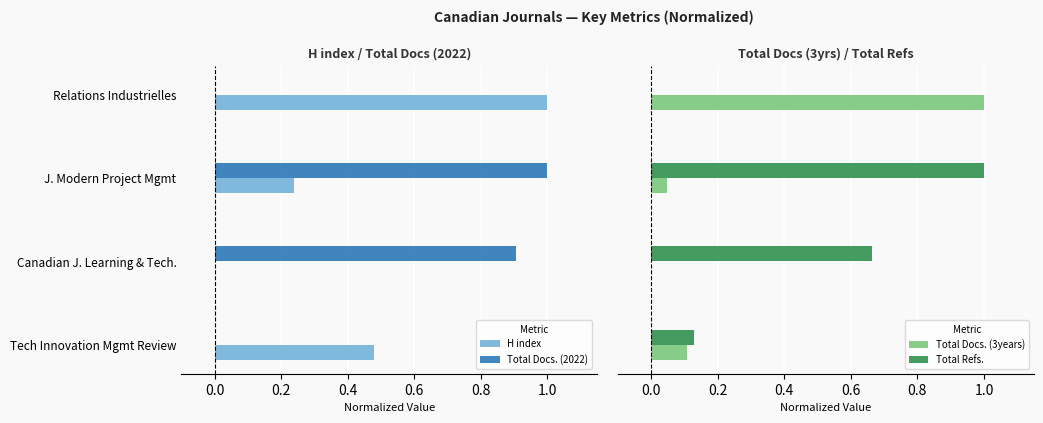

The value of H index at Tech Innovation Mgmt Review is 0.7. True or false?

False